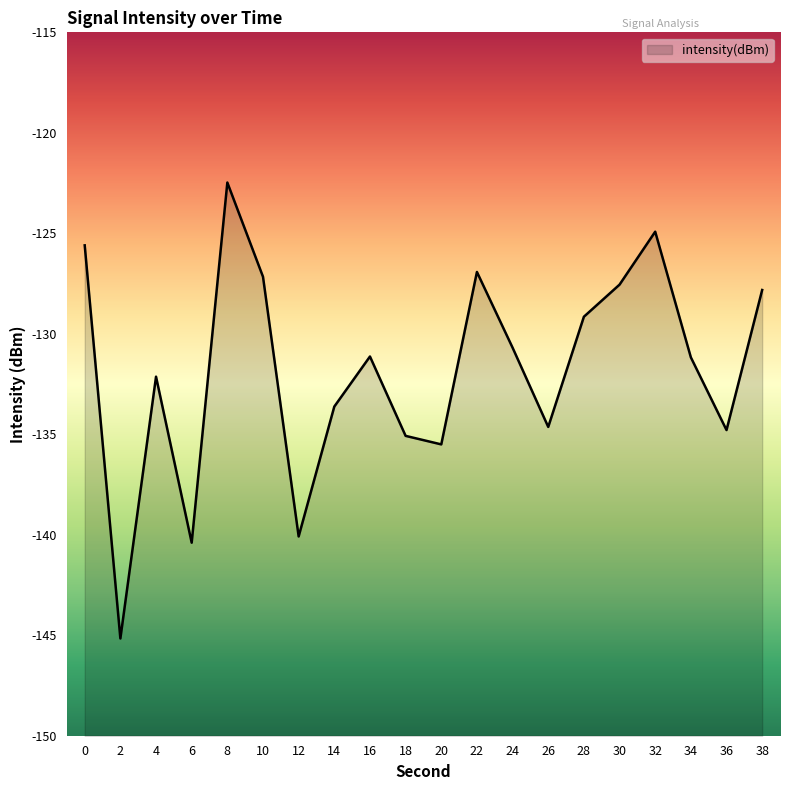

How many lines are shown in the chart?

1